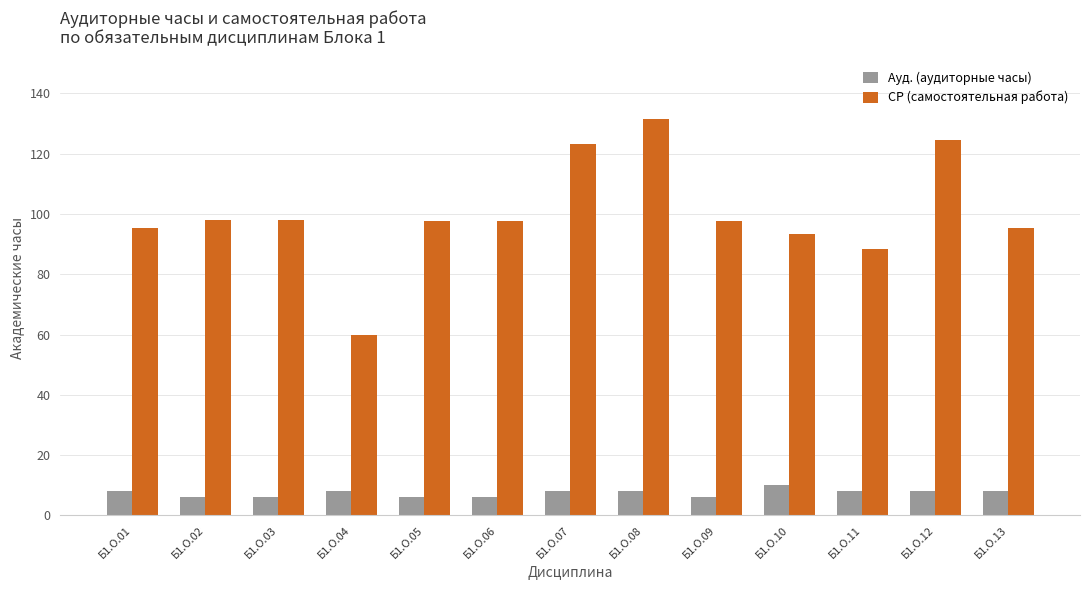

Are the bars horizontal?

No